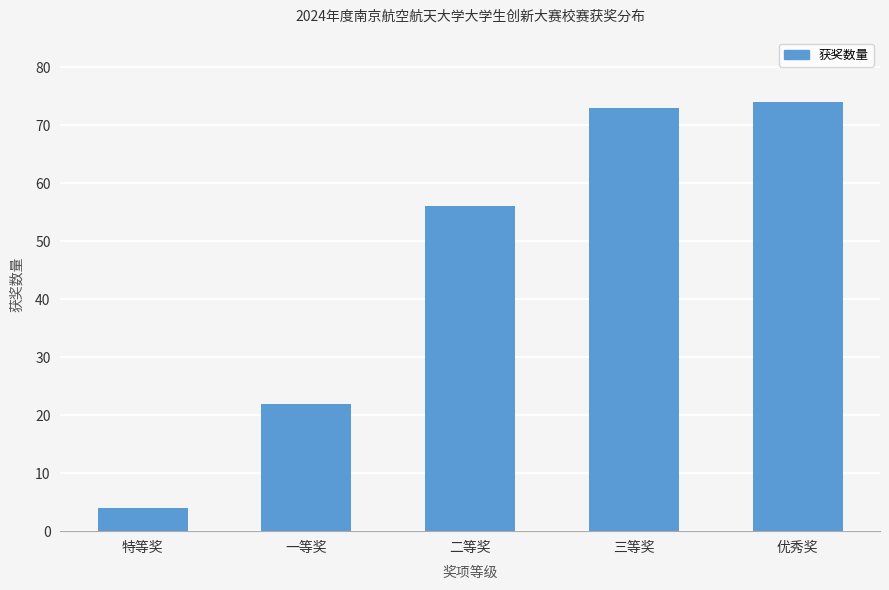

What position from the right is 优秀奖?

1